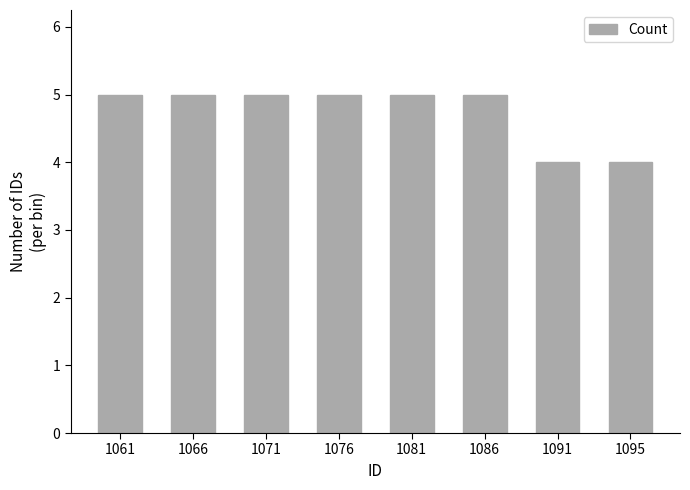

What is the greatest value displayed?

5